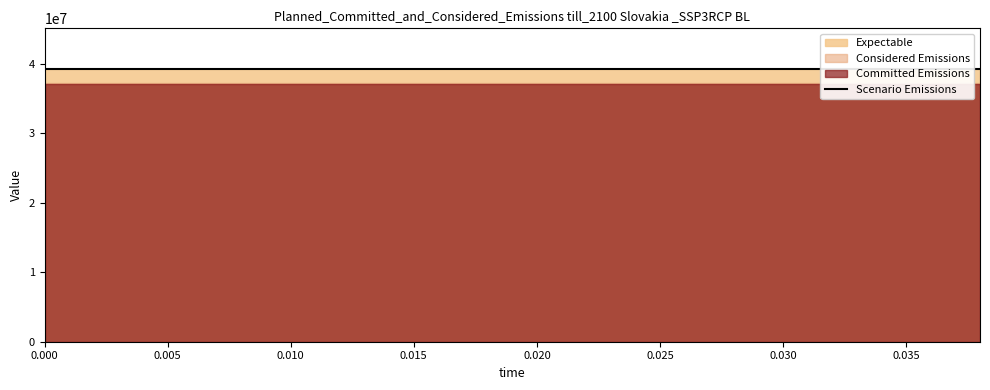

True or false: low and reference intersect in this chart.

False